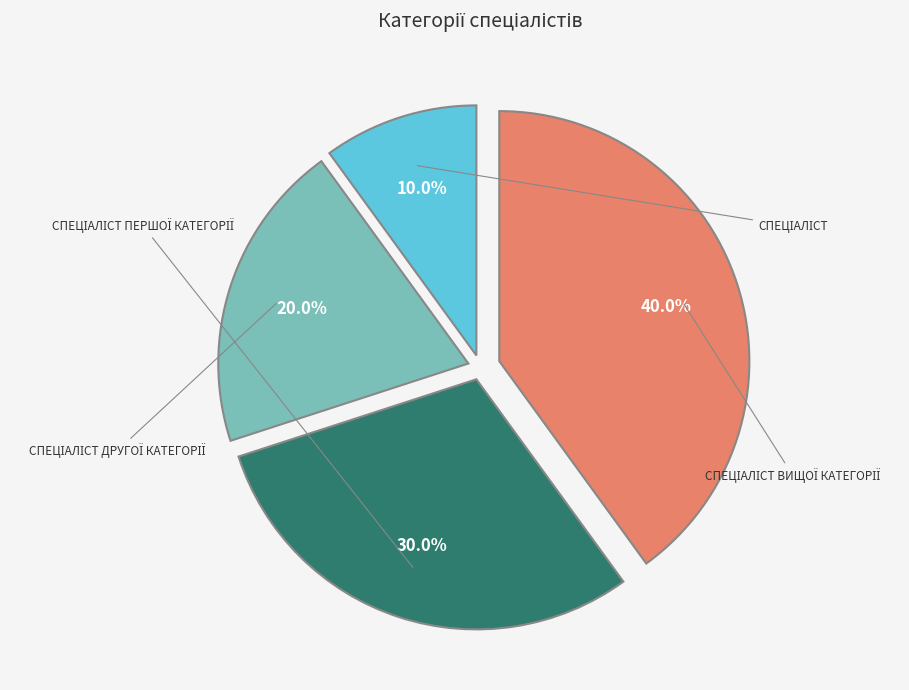

Is there a majority slice in this chart?

No